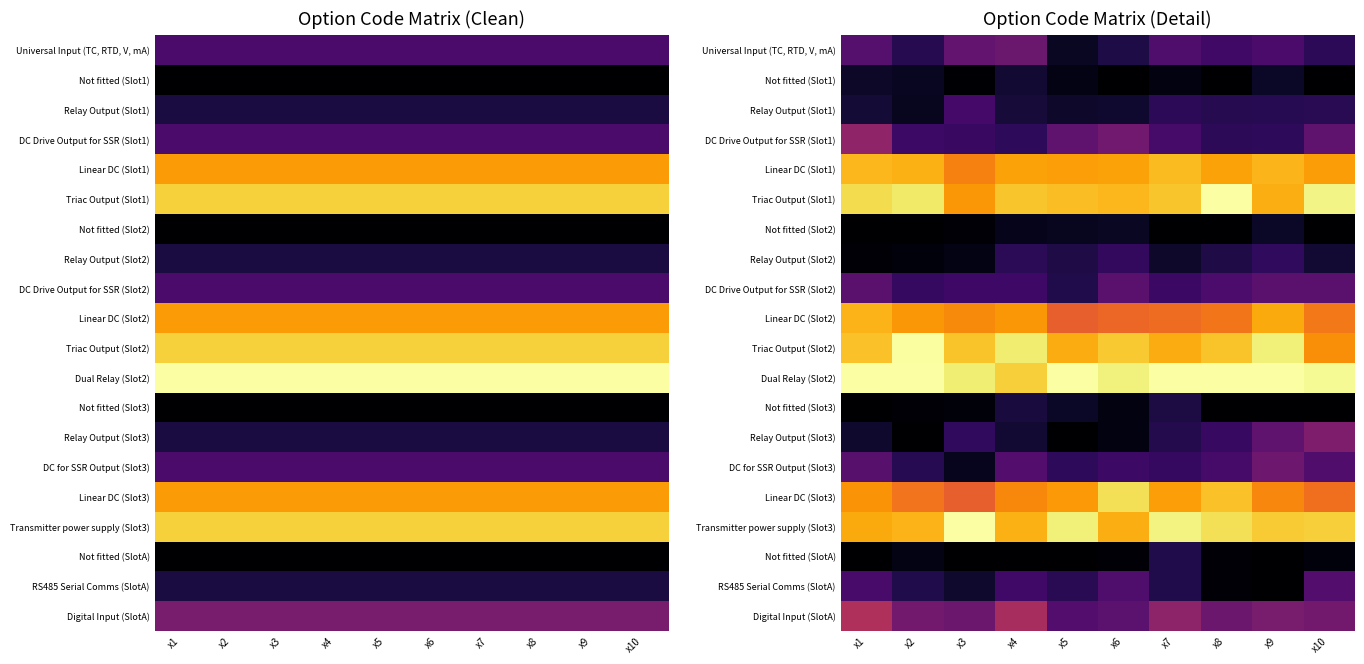

True or false: DC for SSR Output (Slot3) has a value of 0.1 at x6.

False